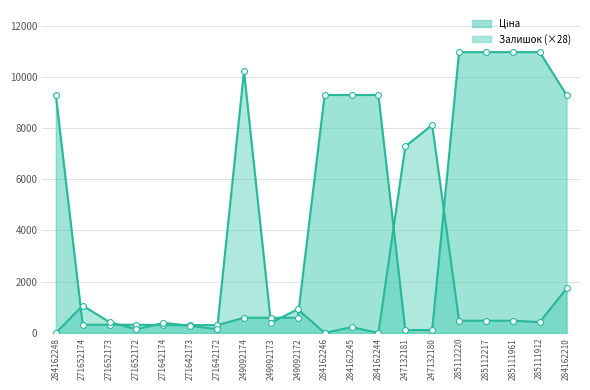

What are all the series names shown in the legend?

Ціна, Залишок